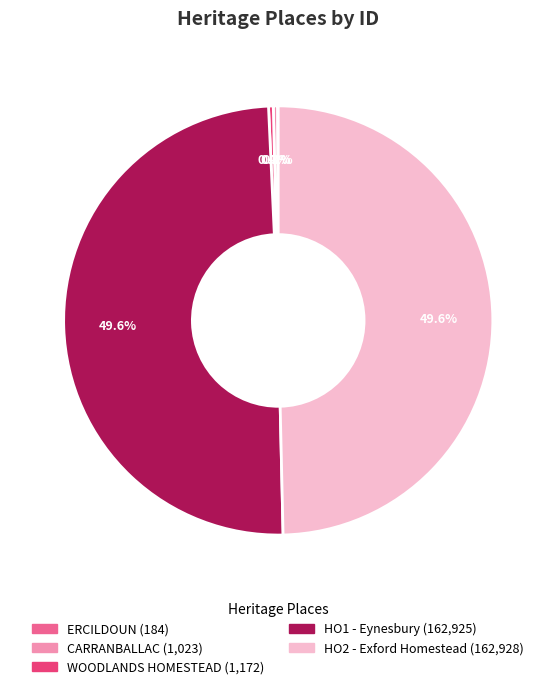

Which has a higher value, WOODLANDS HOMESTEAD or HO2 - Exford Homestead?

HO2 - Exford Homestead